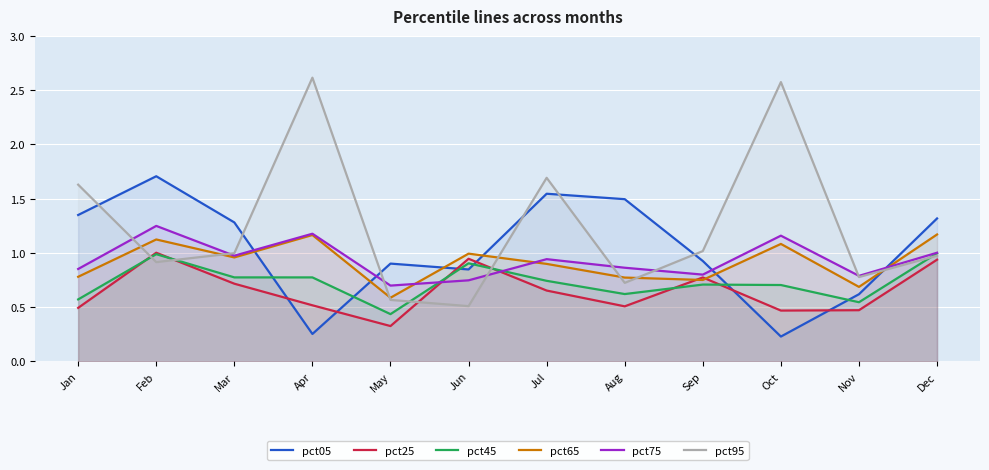

What is the difference between the highest and lowest values at Sep?

0.3